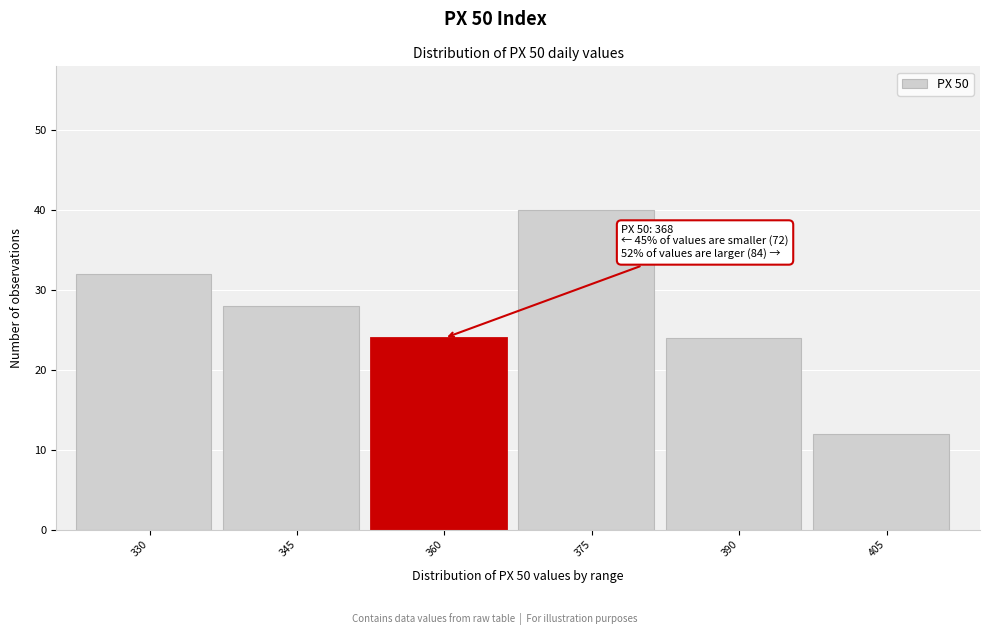

Reading left to right, transcribe all the data shown in this chart.

32	28	24	40	24	12